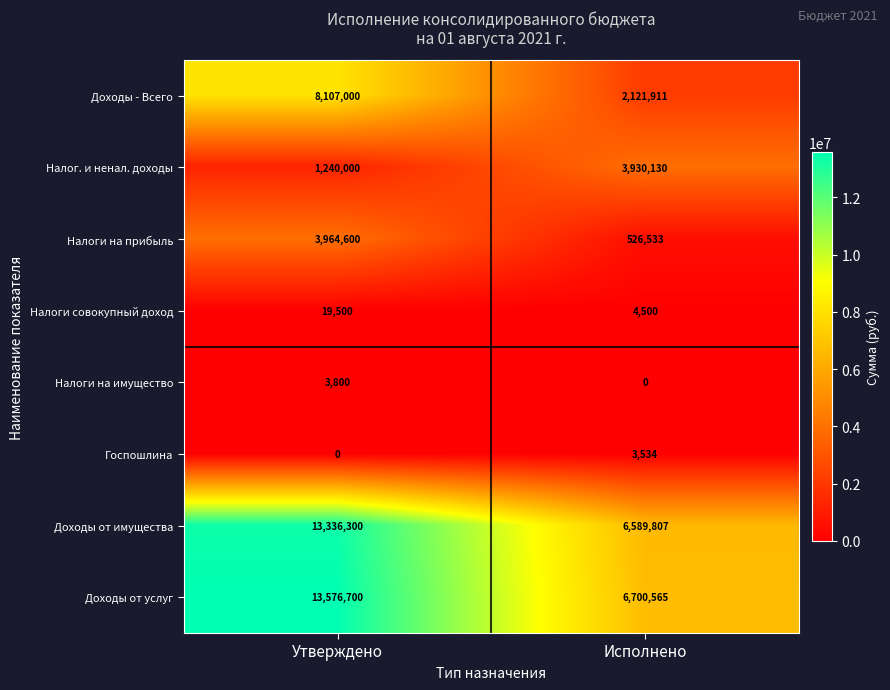

At how many categories does at least one series exceed 12684214?

1